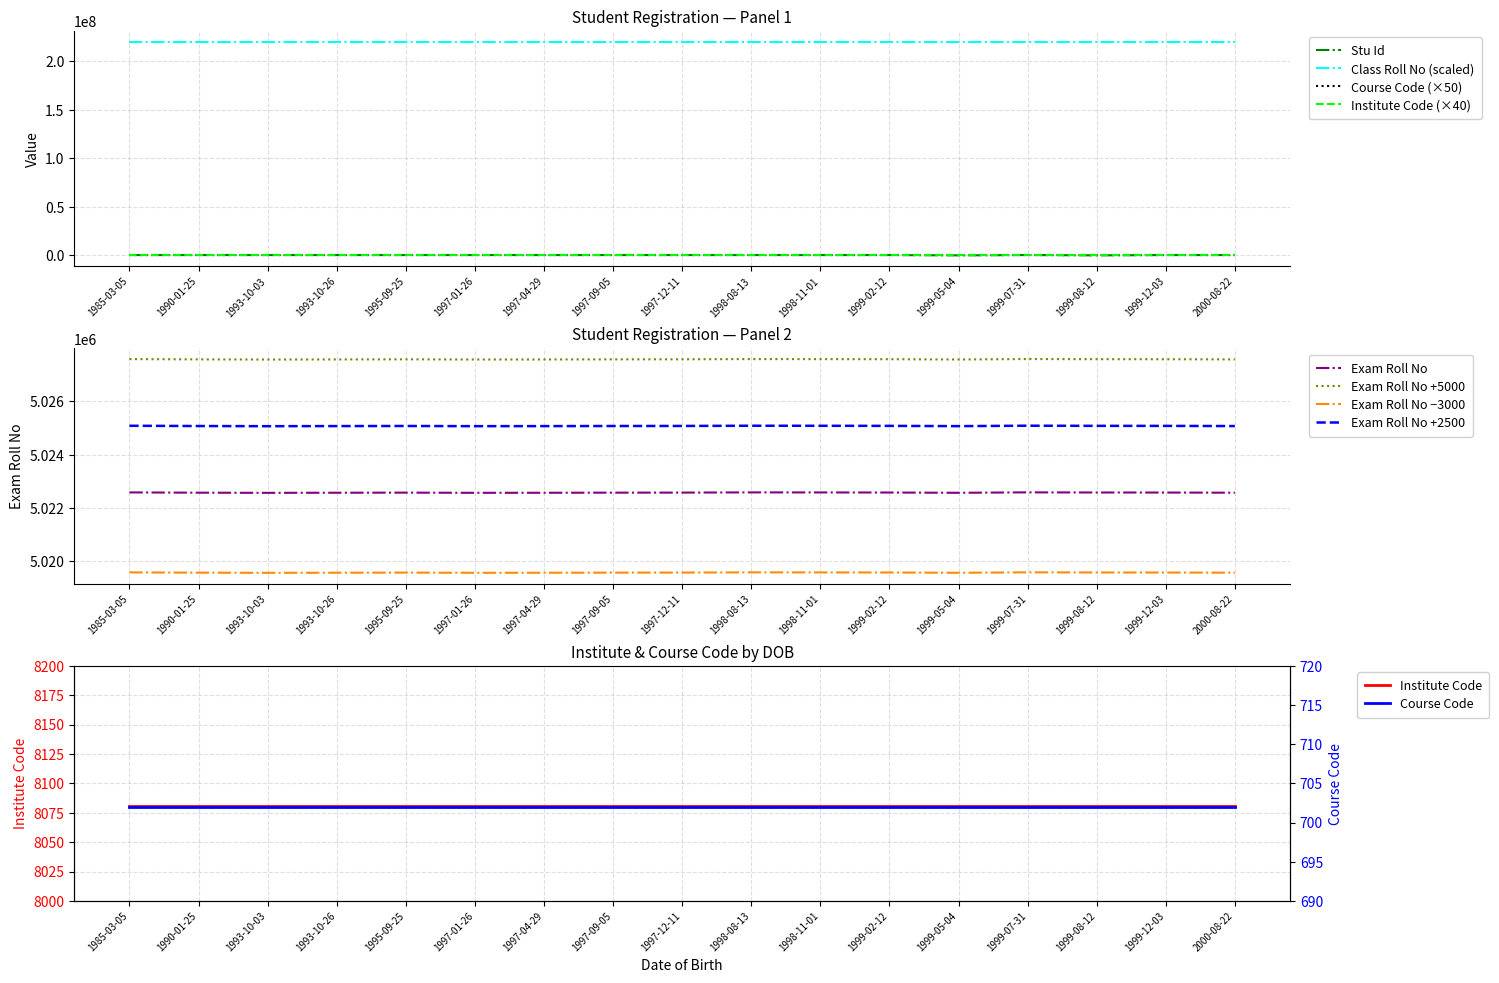

Rank the series by their maximum value, from highest to lowest.

Class Roll No, Exam Roll No, Stu Id